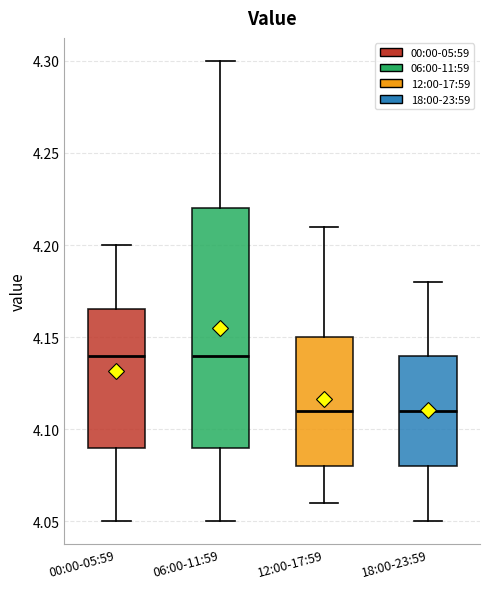

Reading left to right, read every box against the y-axis: the position of its median line, the range the box covers, and the ends of its whiskers. The values are not printed on the chart, so give them approximately, as read against the axis.

00:00-05:59: median 4.140, box 4.090 to 4.165, whiskers 4.050 to 4.200
06:00-11:59: median 4.140, box 4.090 to 4.220, whiskers 4.050 to 4.300
12:00-17:59: median 4.110, box 4.080 to 4.150, whiskers 4.060 to 4.210
18:00-23:59: median 4.110, box 4.080 to 4.140, whiskers 4.050 to 4.180